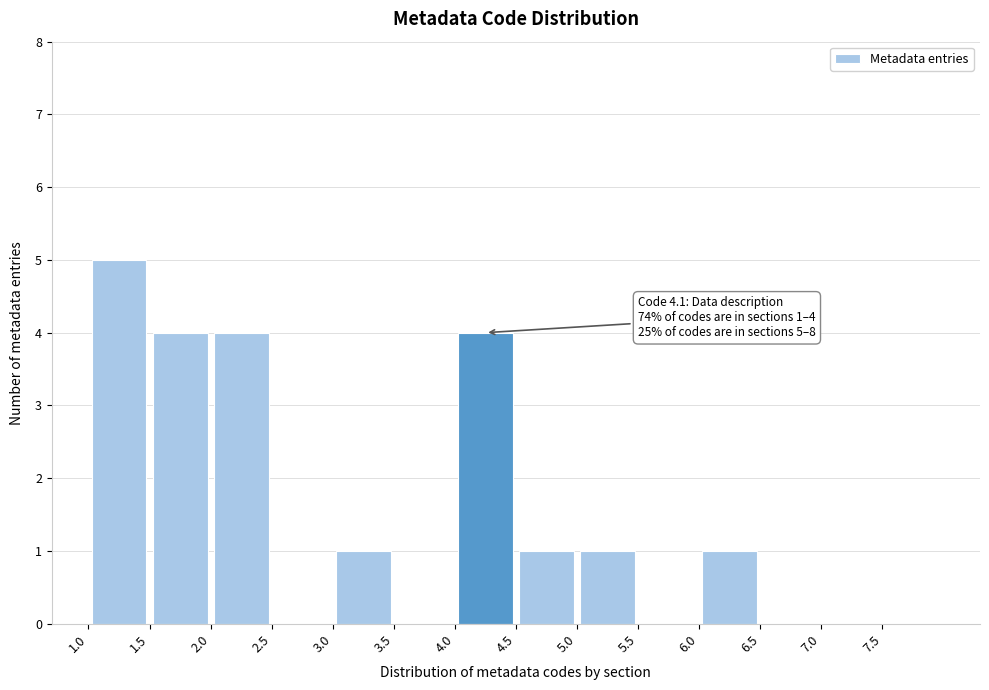

Over which range of the x-axis is the bar tallest?

1.0 to 1.5